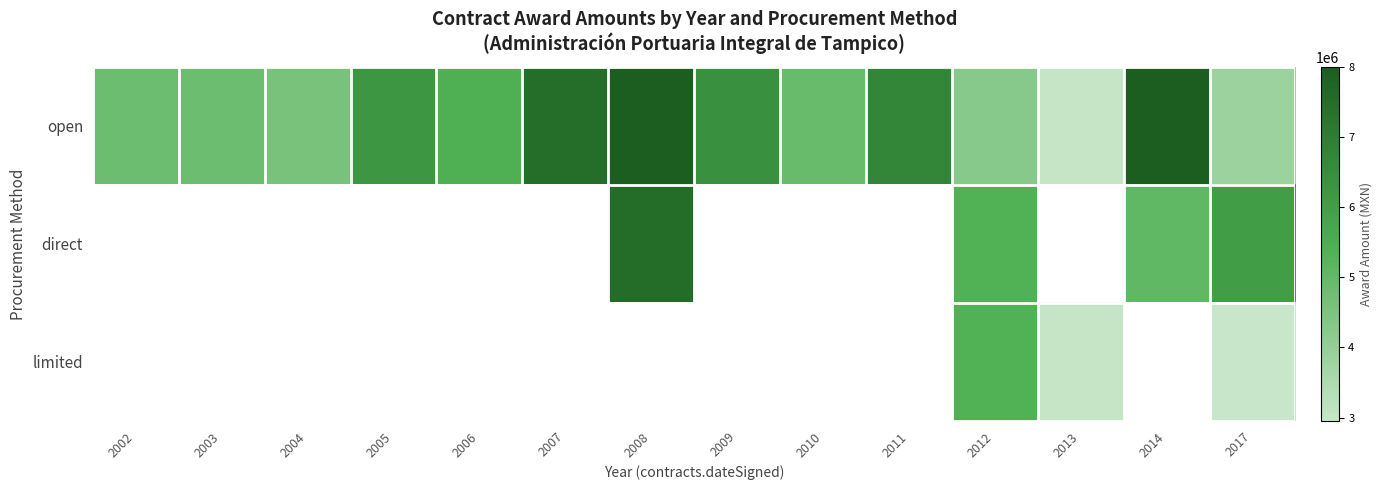

True or false: open has a value of 4799254.9 at 2003.

True